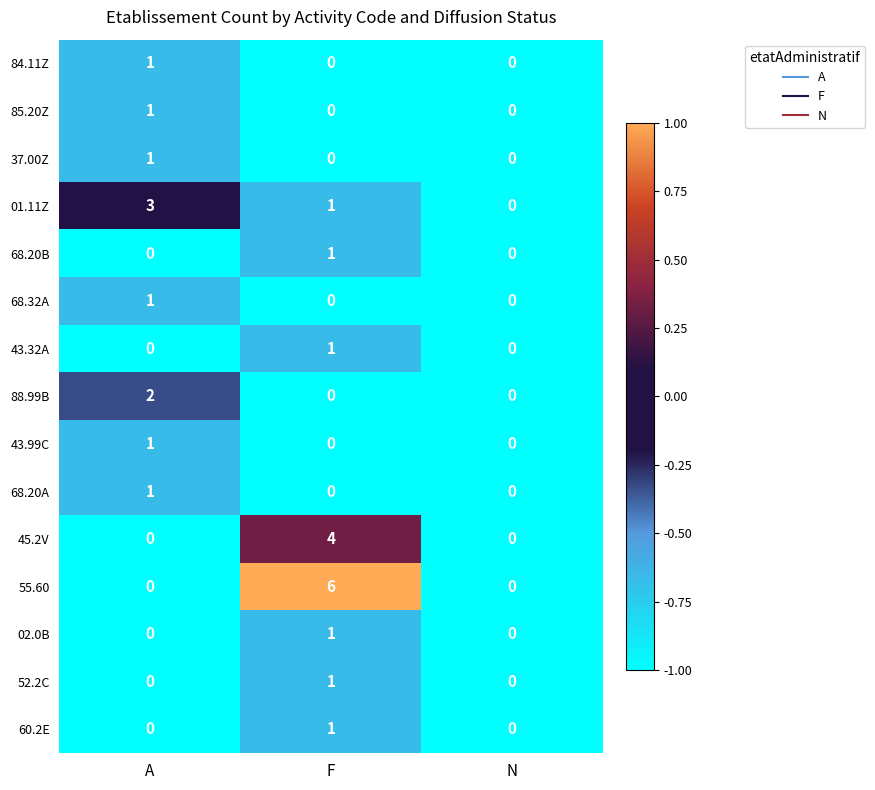

The value of 85.20Z at F is 1. True or false?

False